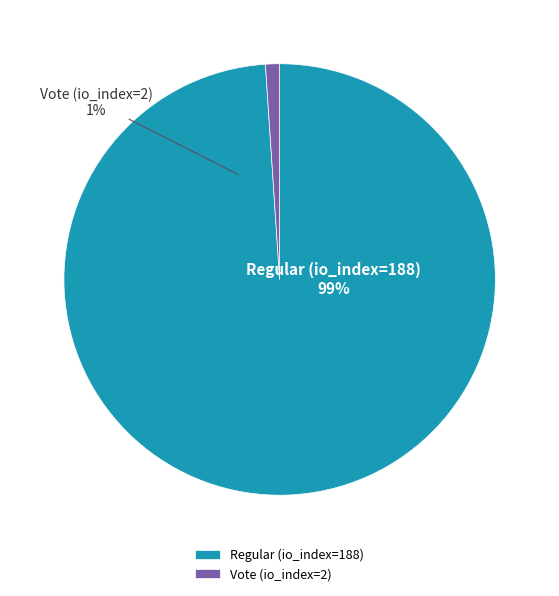

Which category accounts for the majority?

Regular (io_index=188)